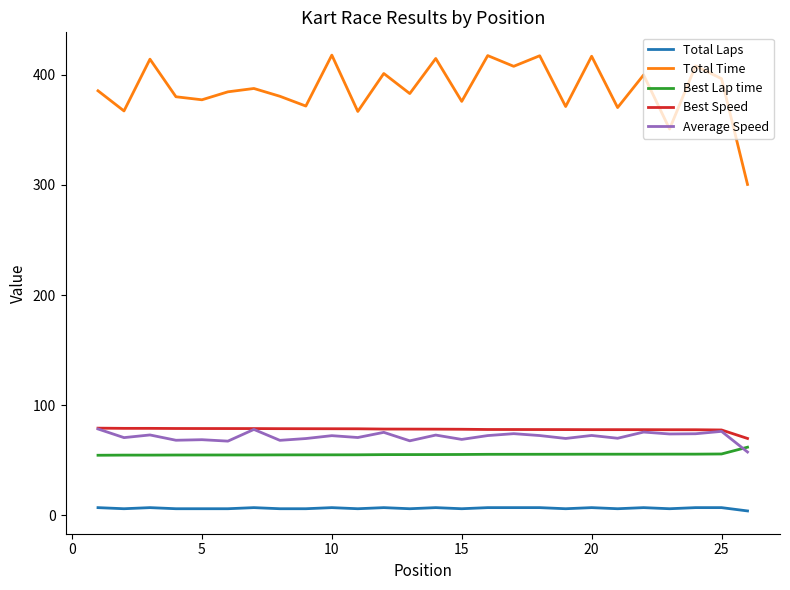

How many lines are shown in the chart?

5